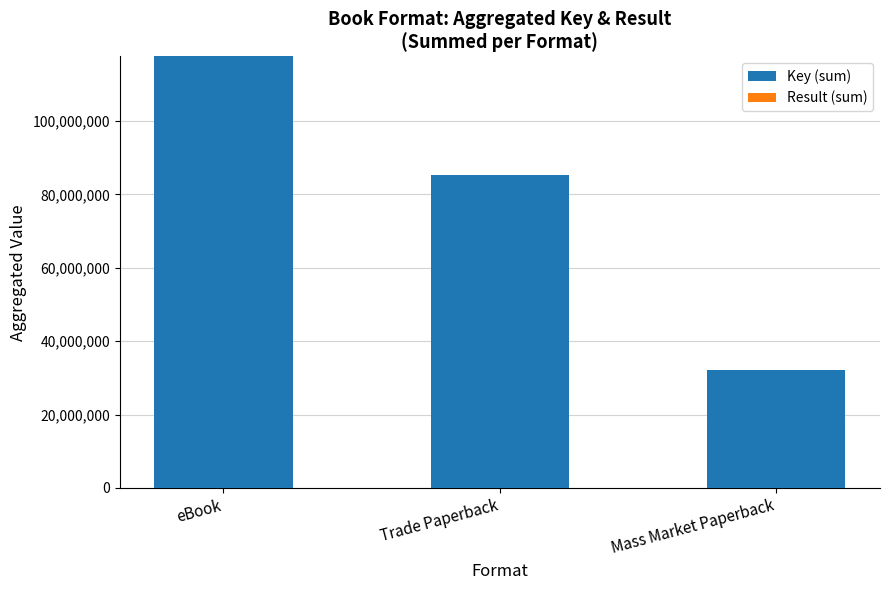

Count the number of categories in the chart.

3